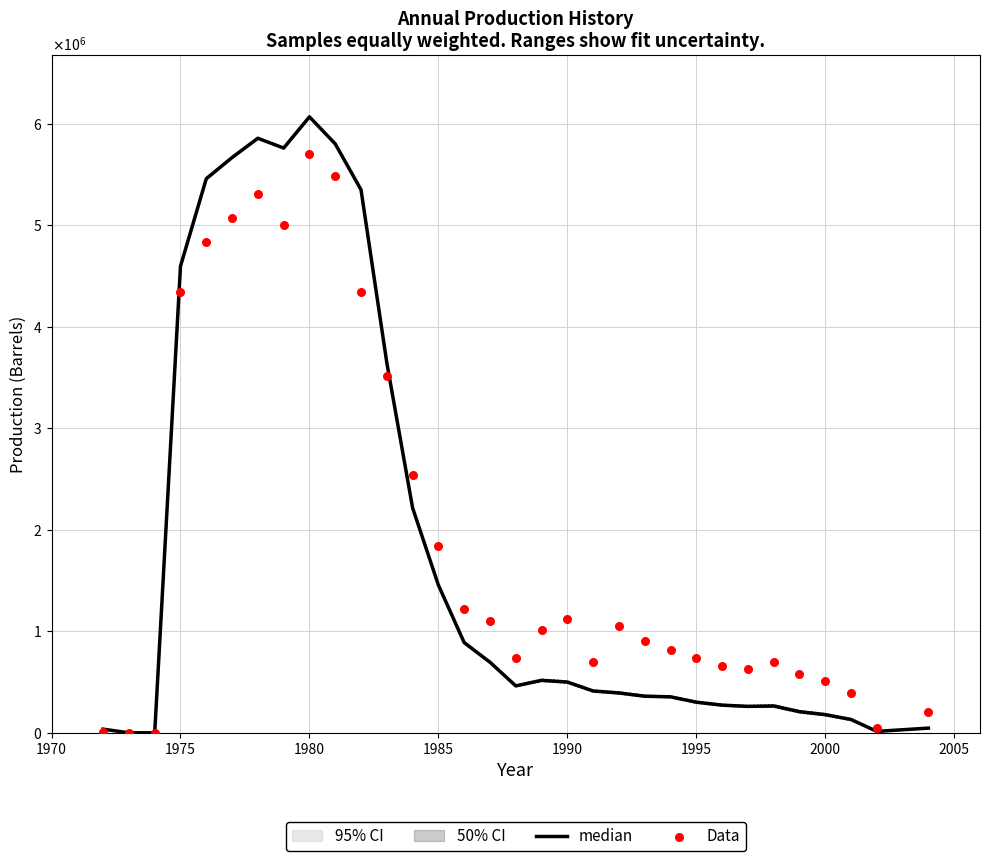

At how many categories does at least one series exceed 4758109?

7